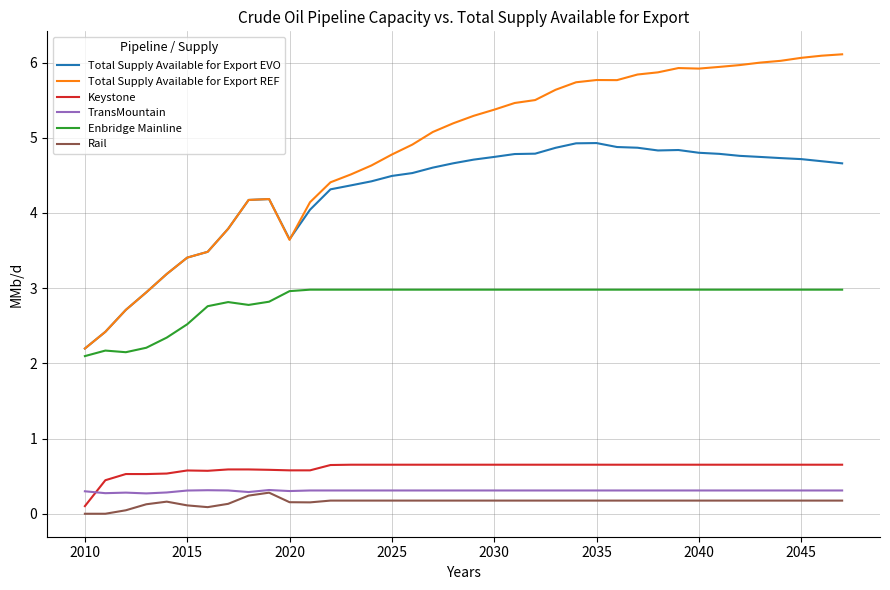

Which series has the largest total across all categories?

Total Supply Available for Export REF